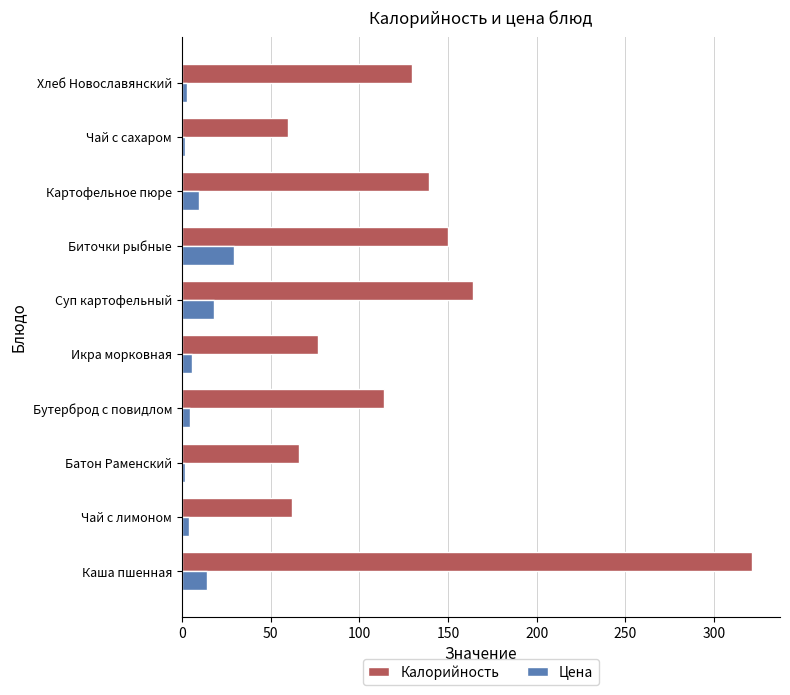

What is the sum of all Цена values?

93.0